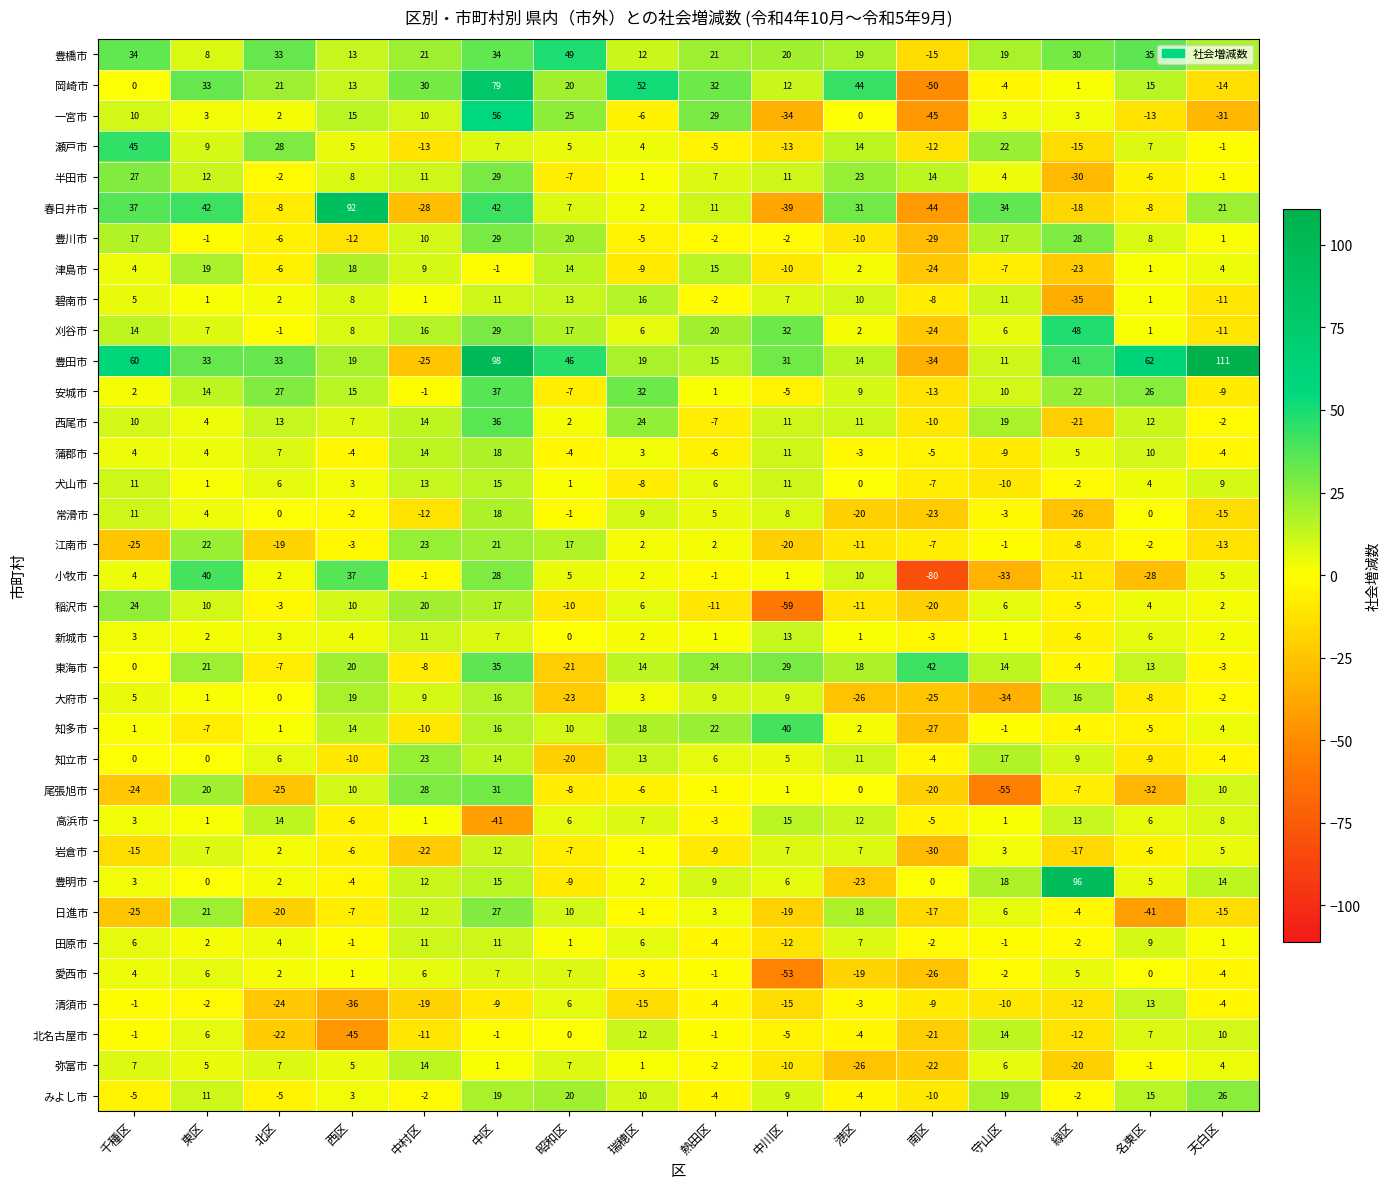

At which category is the sum across all series the highest?

中区